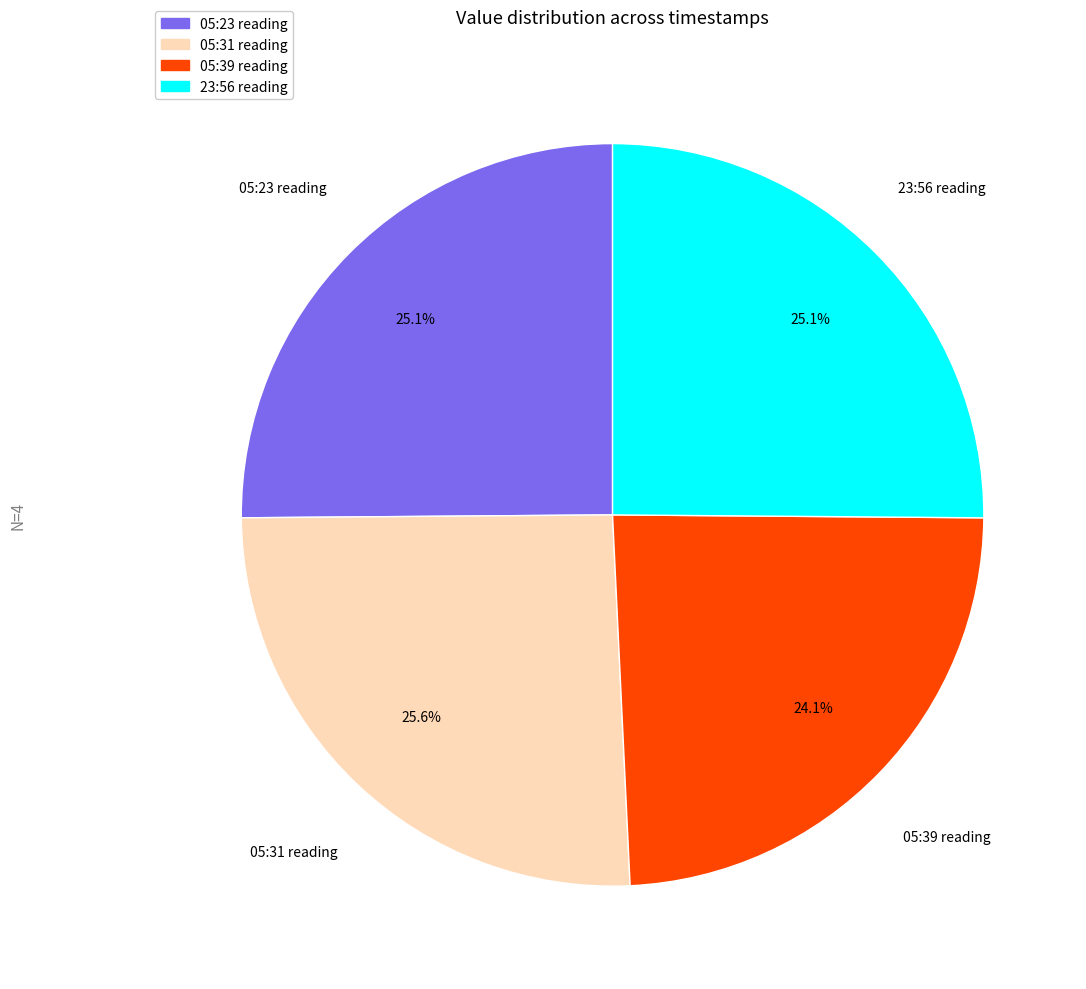

How many slices are in this pie chart?

4